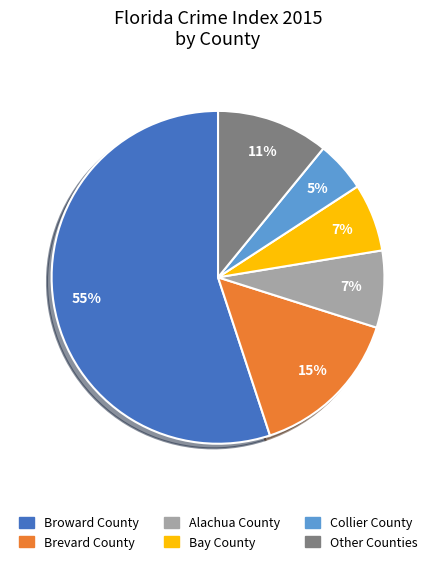

Count the number of slices in the pie.

6